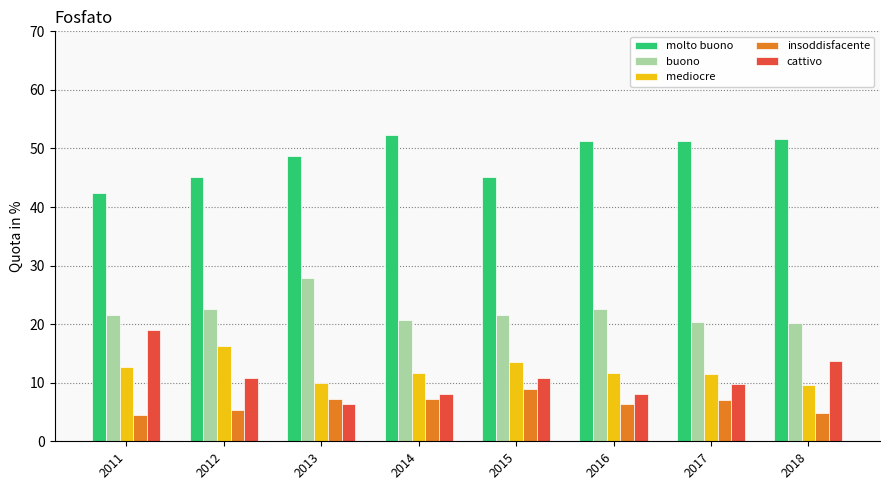

Is the value of buono at 2018 greater than the value of mediocre at 2018?

Yes